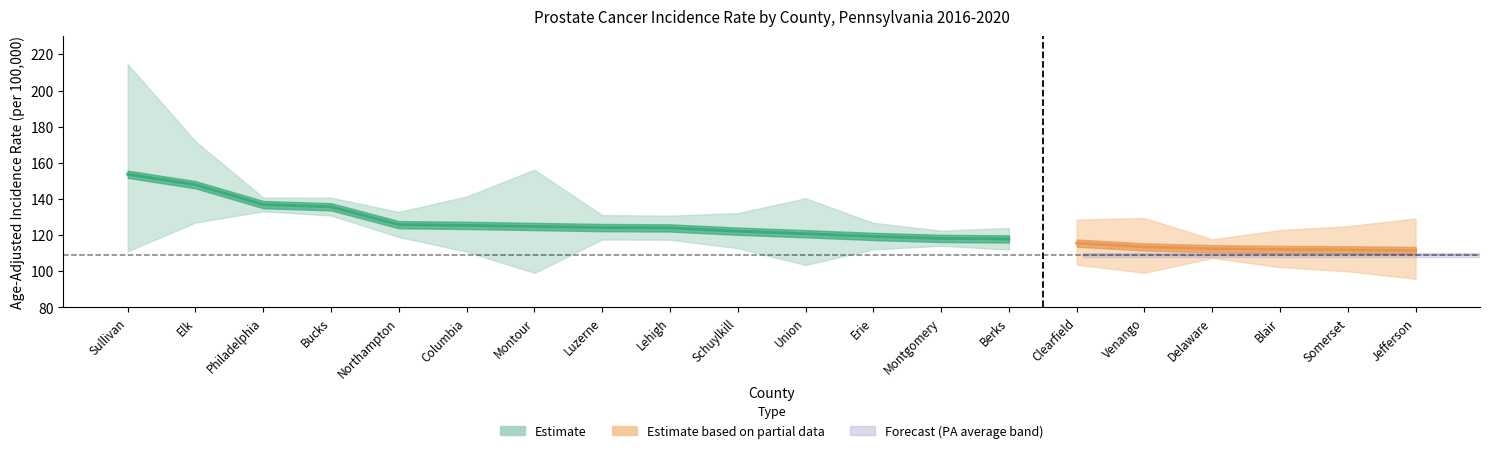

True or false: lower_ci and rate cross at least once.

False